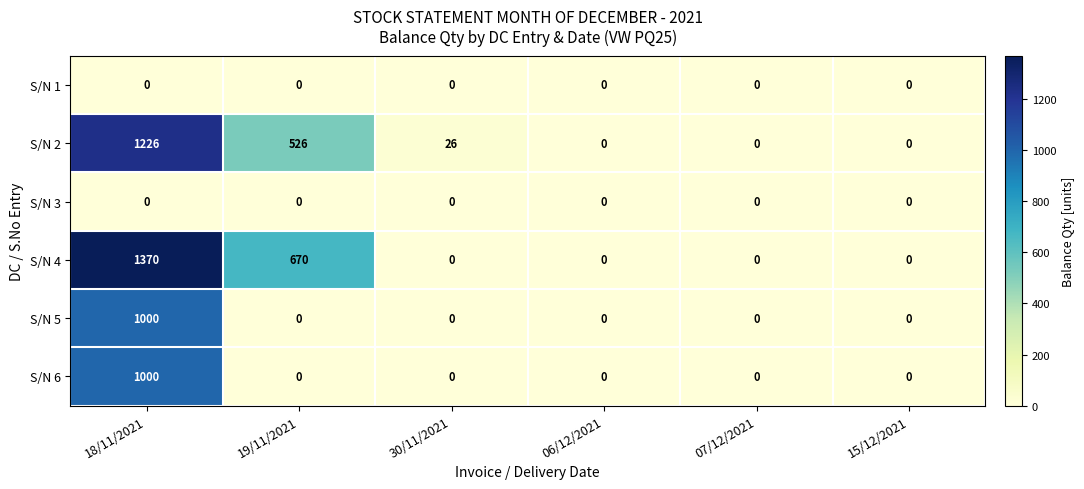

How many data points in S/N 5 are above 0?

1